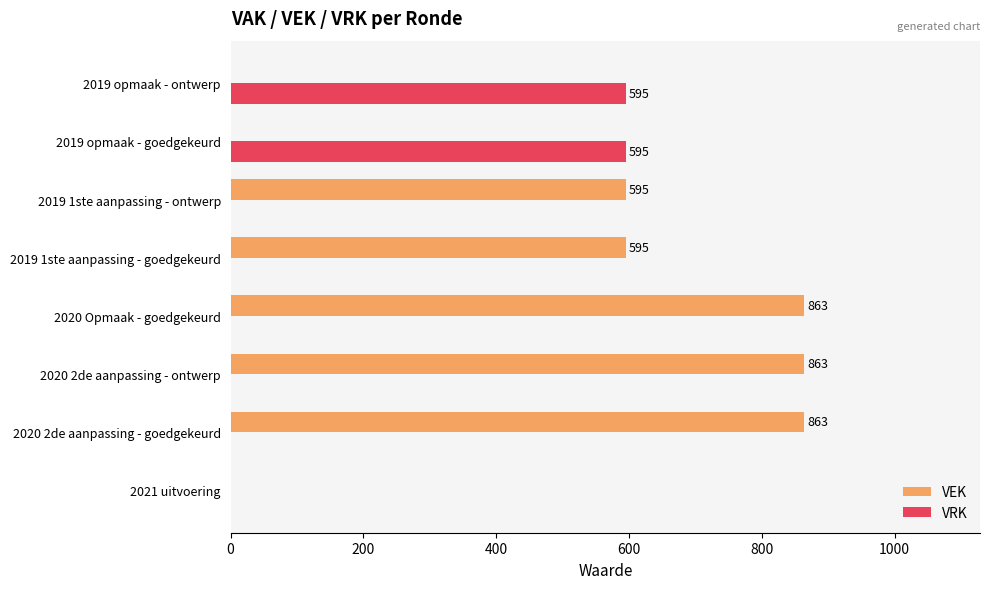

What is the average value of the VRK series?

149